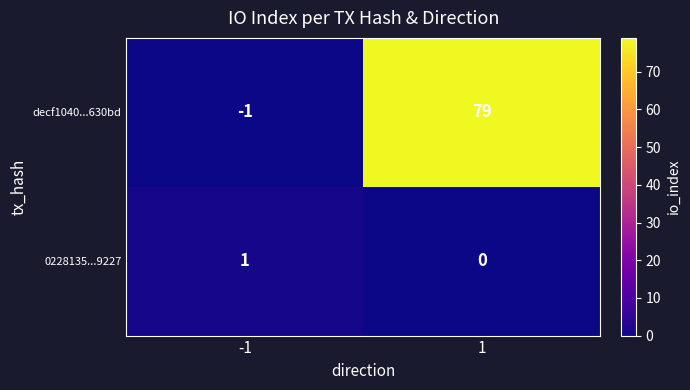

How many values in decf1040...630bd are above zero?

1